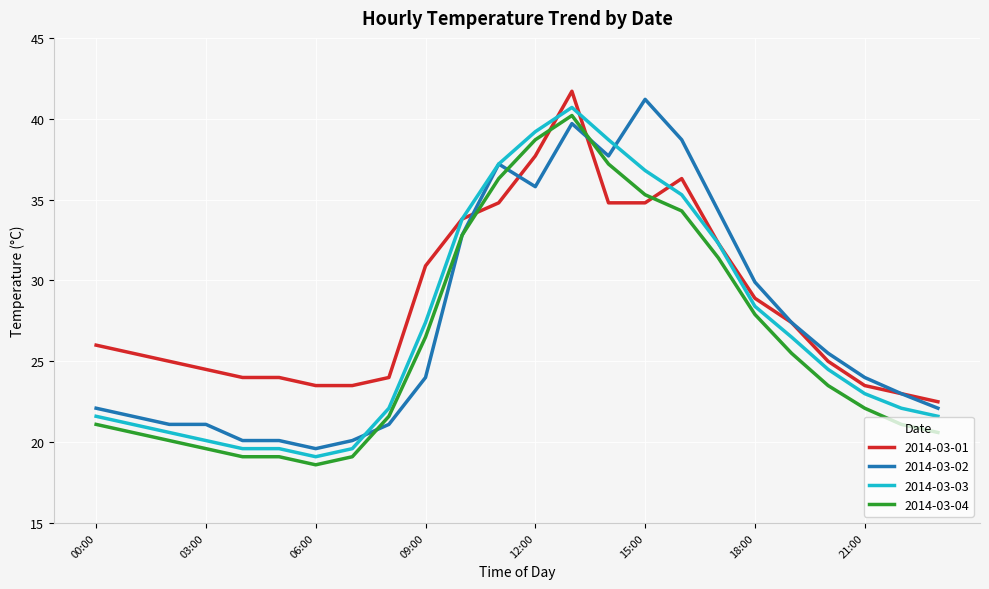

What is the average value of the 2014-03-02 series?

27.5